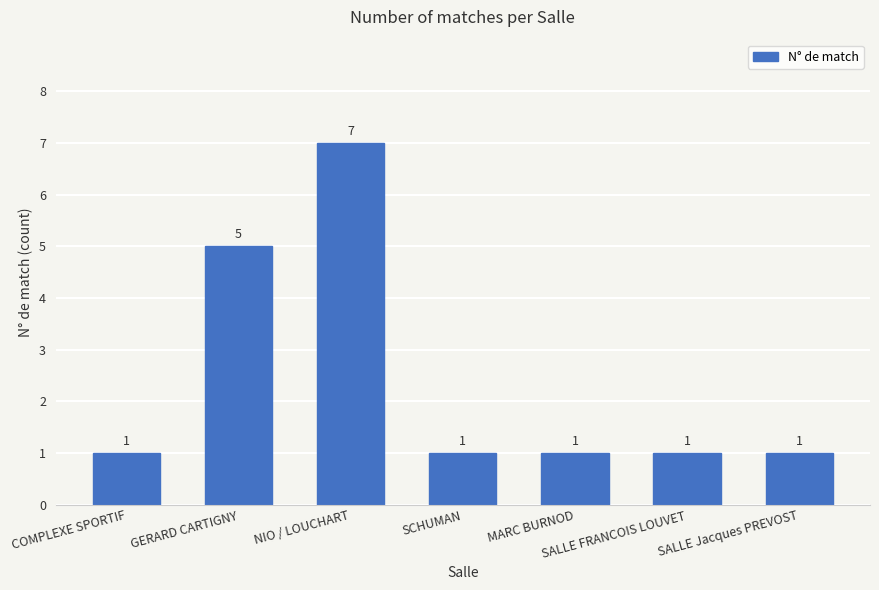

Count the number of values greater than 1.

2